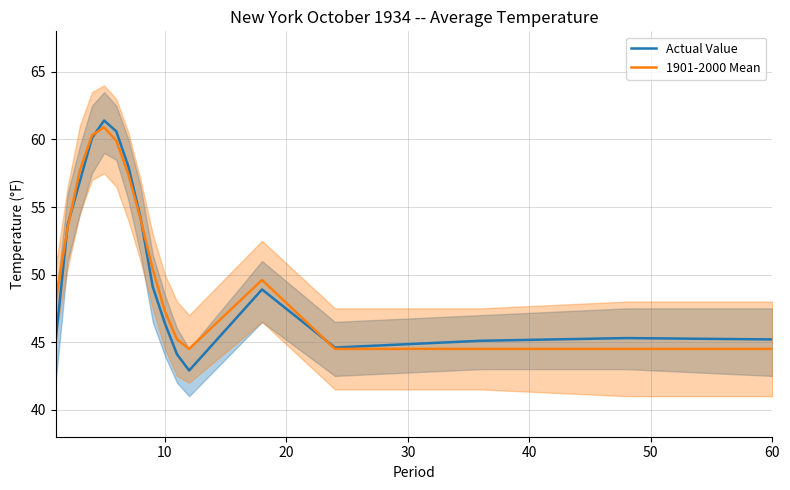

What is the smallest value displayed?

42.9